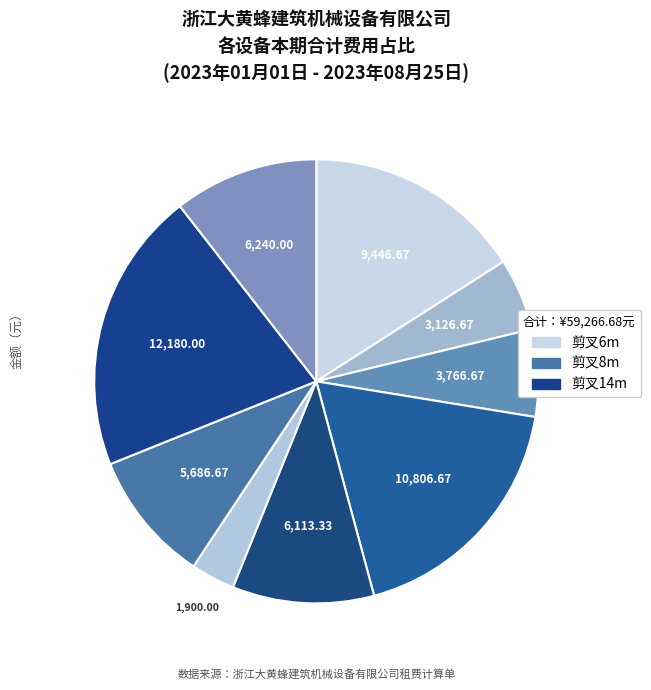

How many slices are in this pie chart?

9